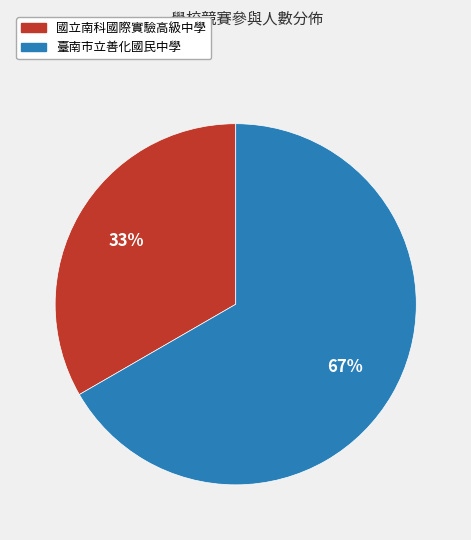

Combined, do 國立南科國際實驗高級中學 and 臺南市立善化國民中學 account for over 50%?

Yes